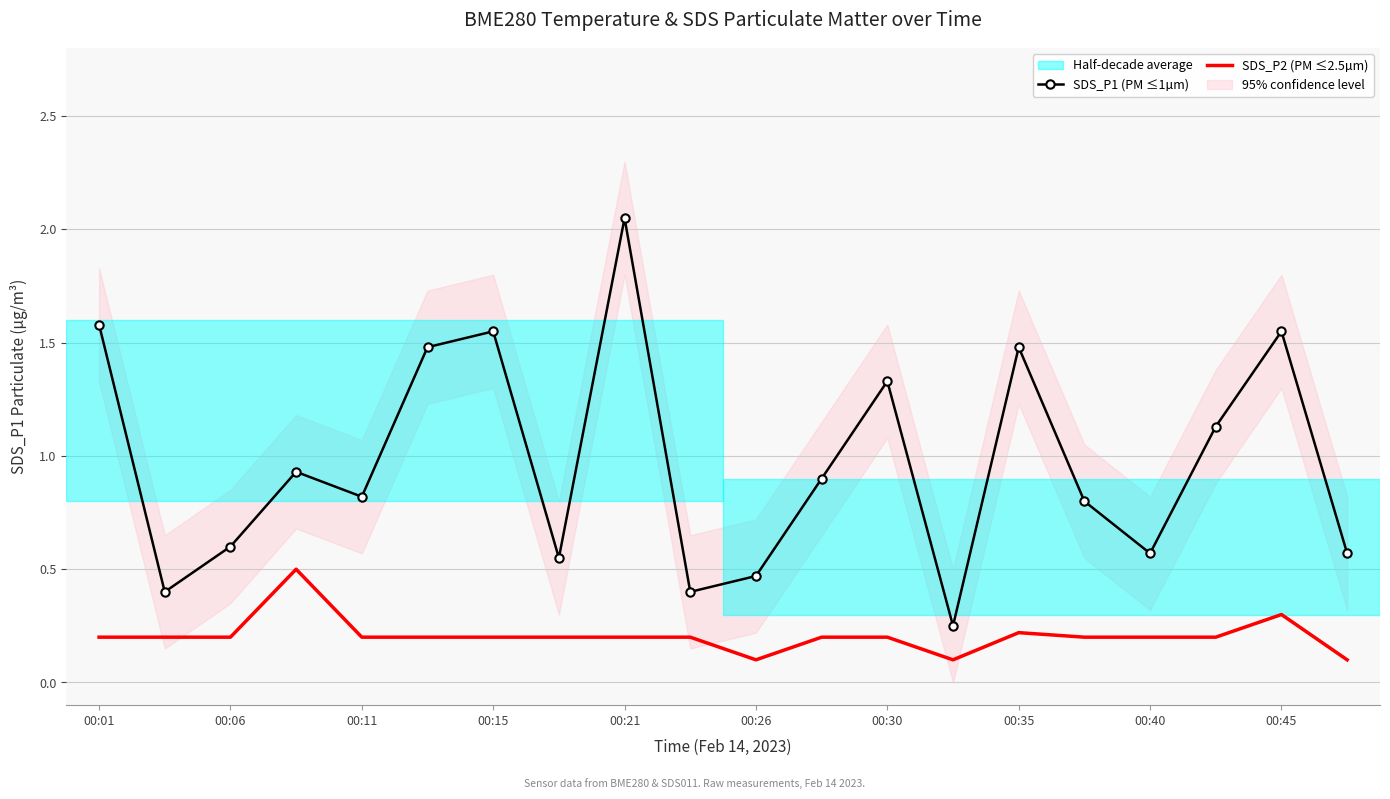

True or false: SDS_P1 (PM ≤1µm) and SDS_P2 (PM ≤2.5µm) cross at least once.

False